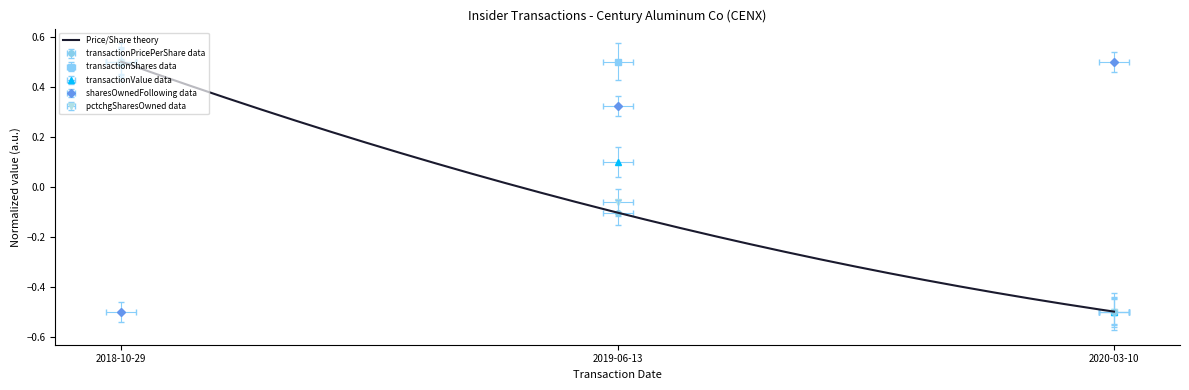

Which series has the largest total across all categories?

sharesOwnedFollowingTransaction